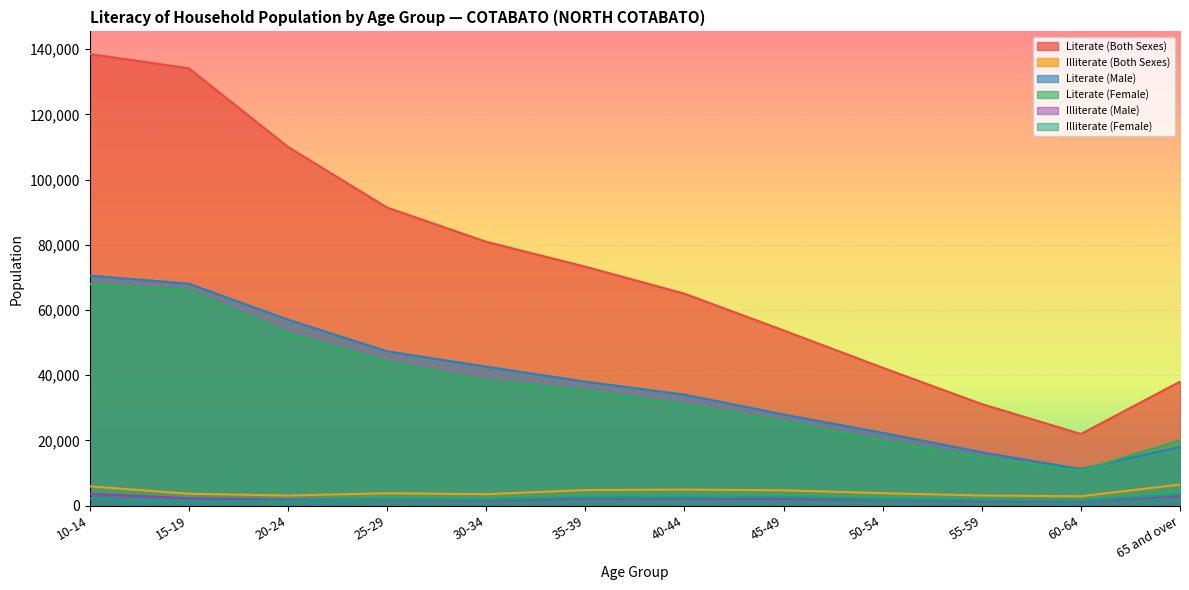

What are all the series names shown in the legend?

Literate (Both Sexes), Illiterate (Both Sexes), Literate (Male), Literate (Female), Illiterate (Male), Illiterate (Female)